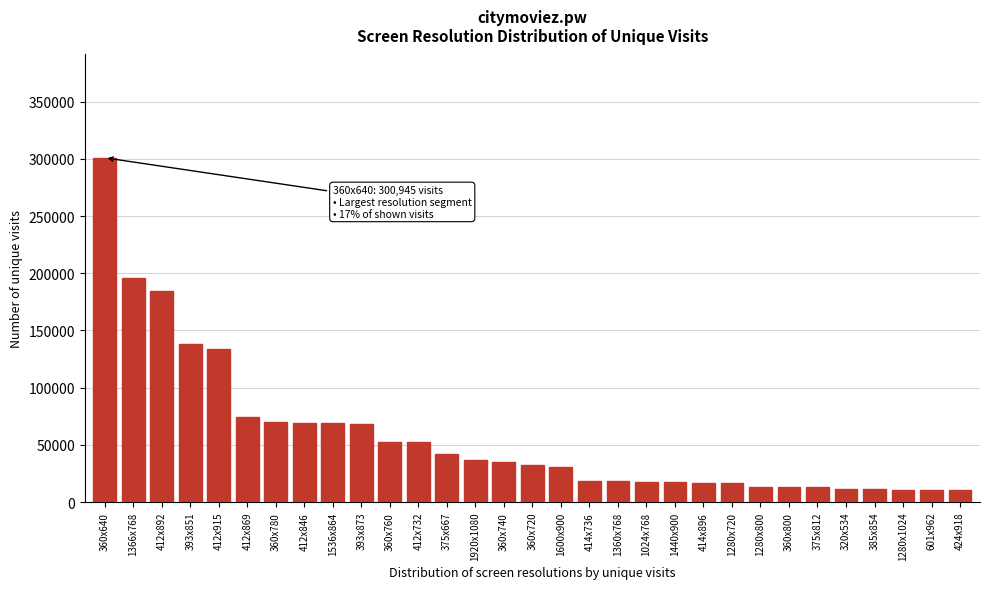

What is the label of the 8th bar from the left?

412x846